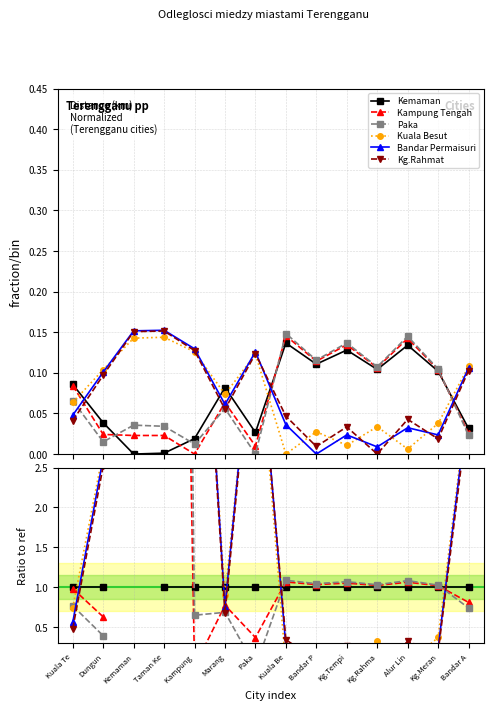

After their last crossing, which series has the higher values: Bandar Permaisuri or Paka?

Bandar Permaisuri